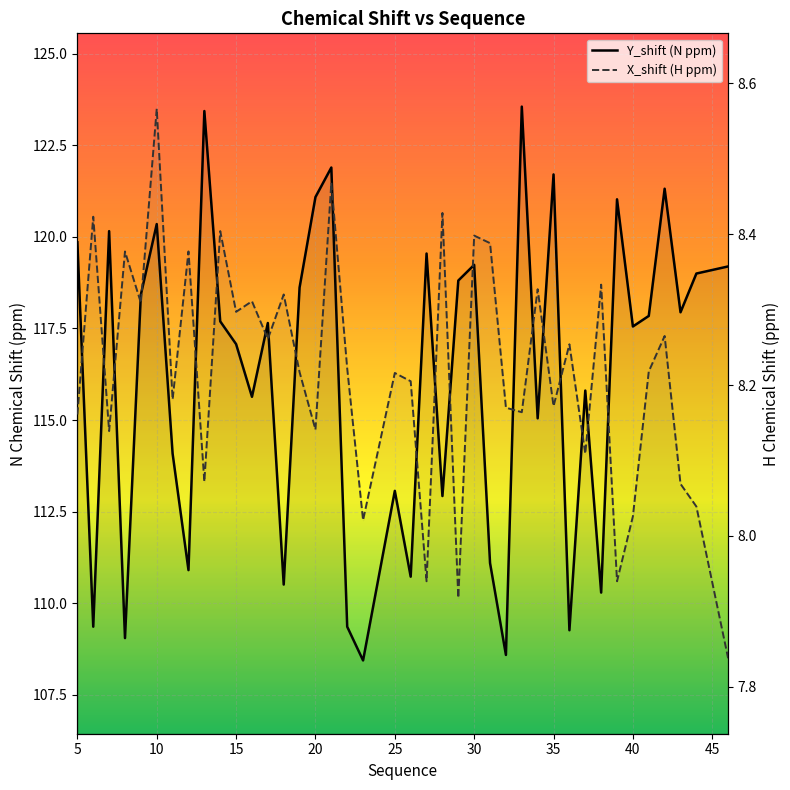

True or false: X_shift (H ppm) has more than 2 interior local peaks.

True